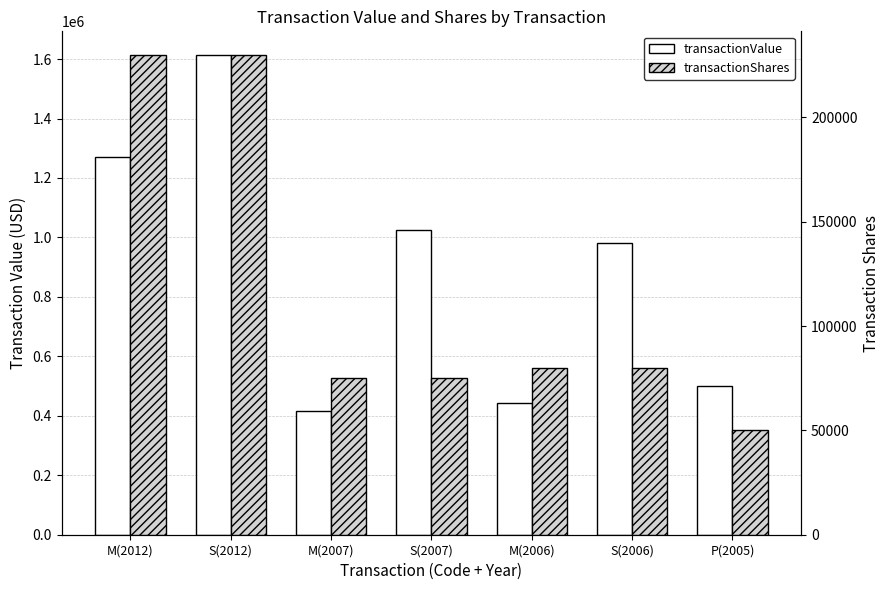

What is the approximate value of transactionValue at S(2012), to the nearest 10?

1612630